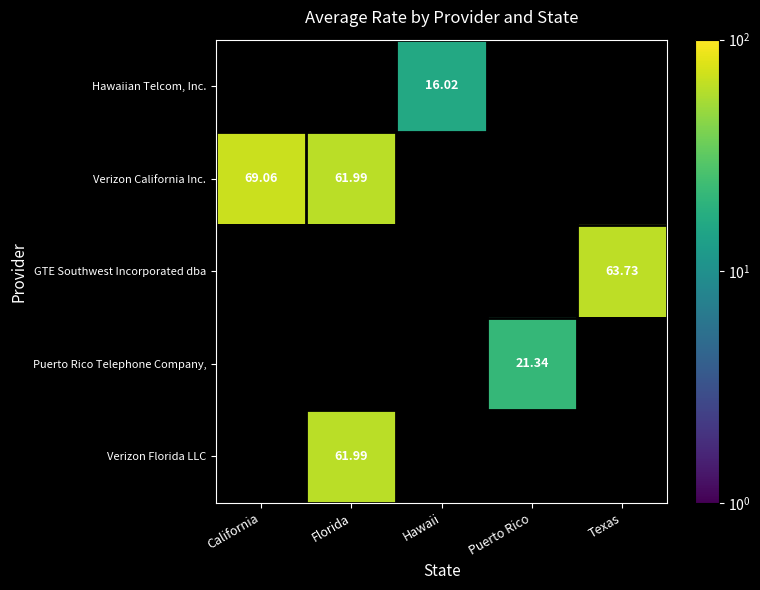

Which label corresponds to the smallest value in the chart?

California